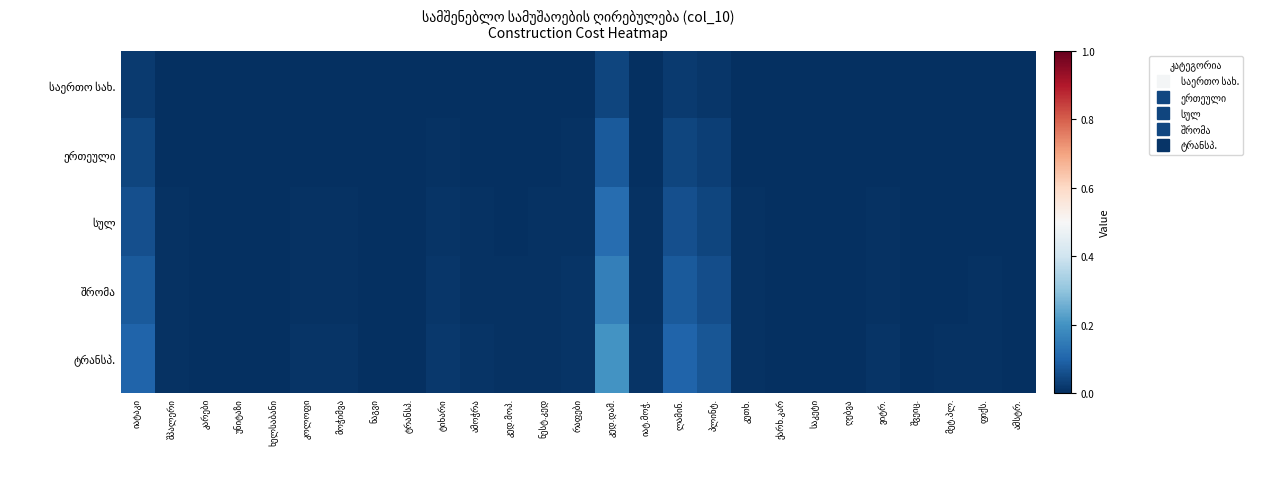

The სულ series shows 0.0 at შპალერი. True or false?

False